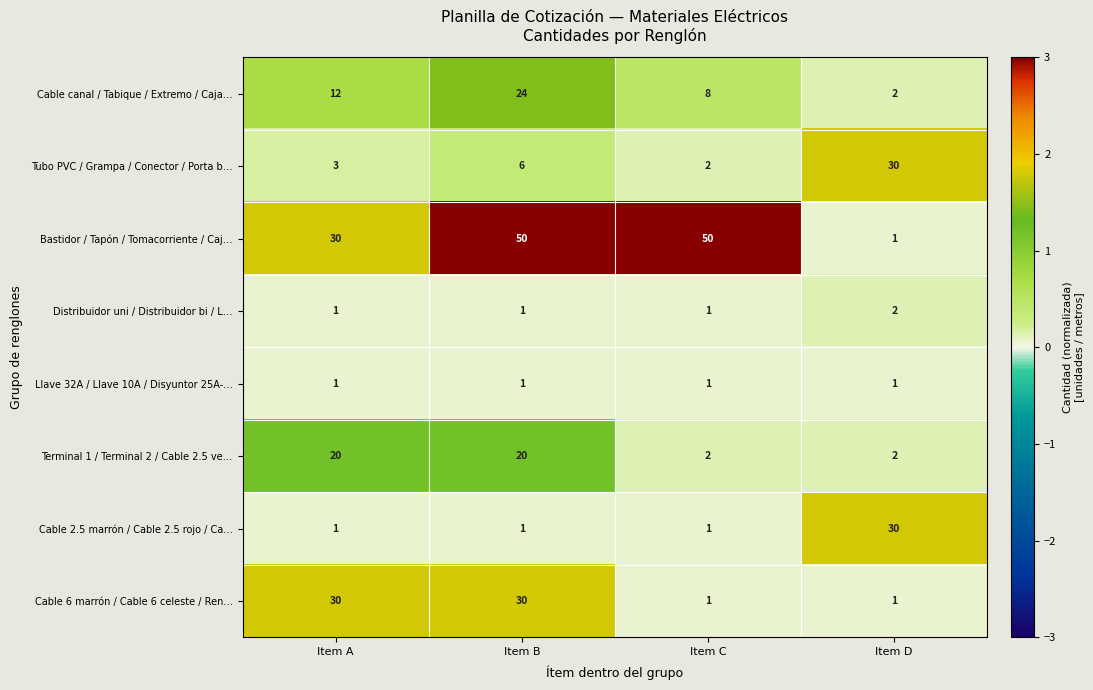

Between Item A and Item B, which series saw the biggest shift?

Bastidor / Tapón / Tomacorriente / Caj…